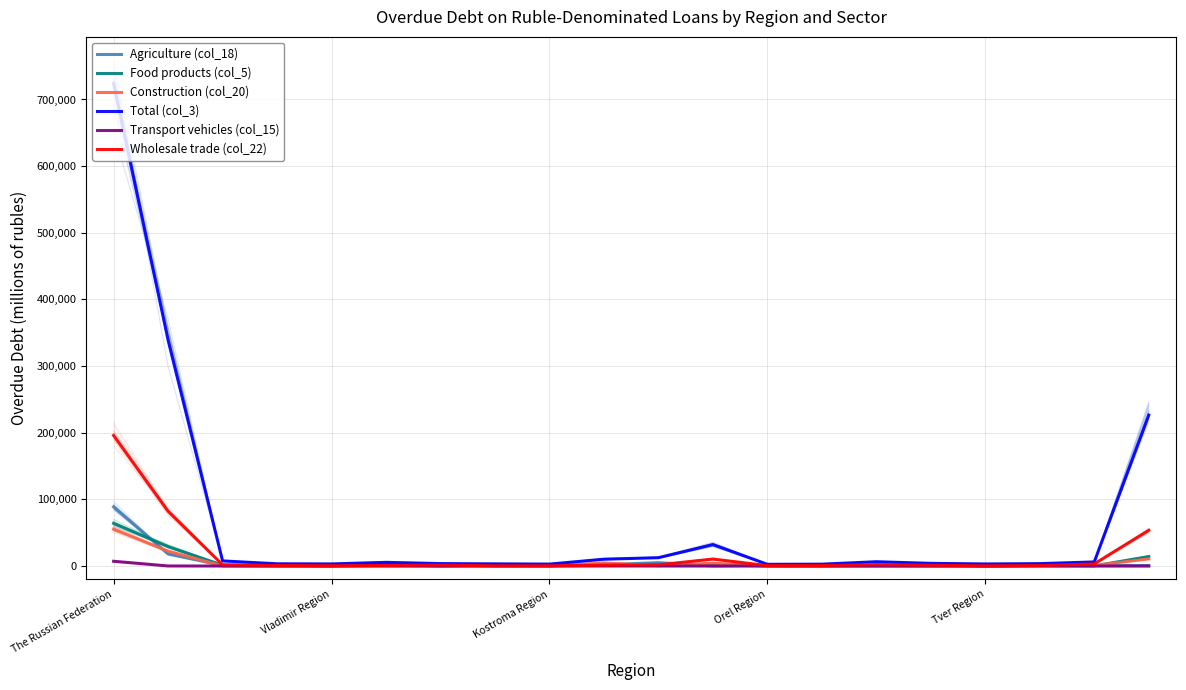

True or false: Construction (col_20) has more than 0 interior local peaks.

True